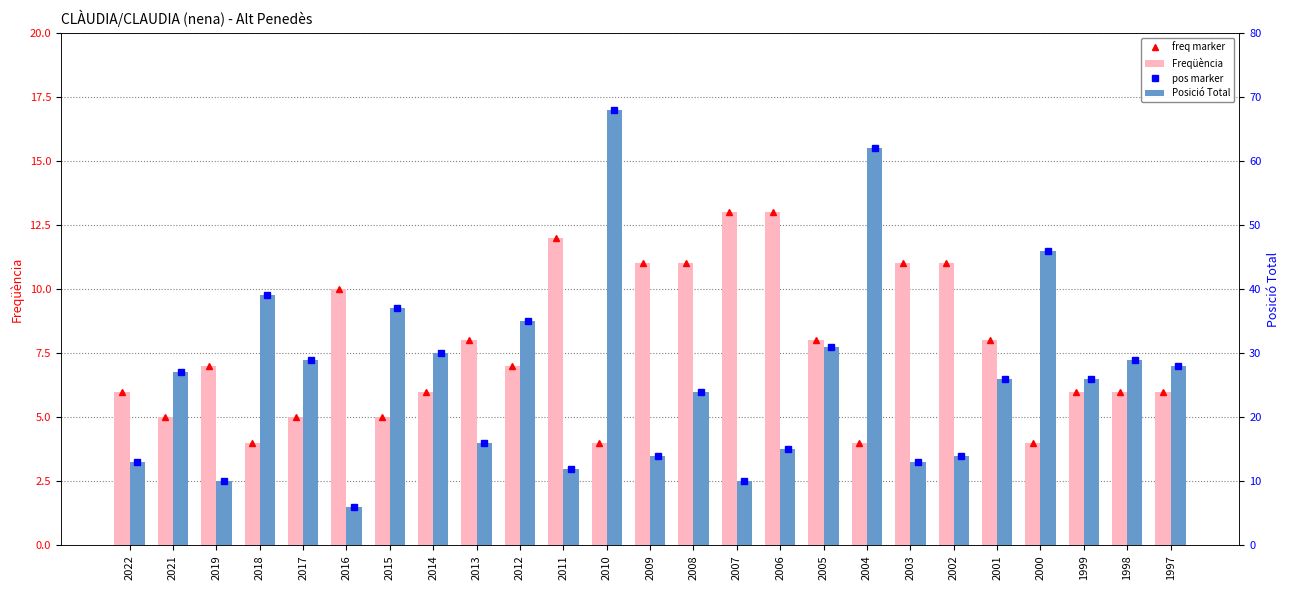

Which series has the widest spread of values?

pos marker